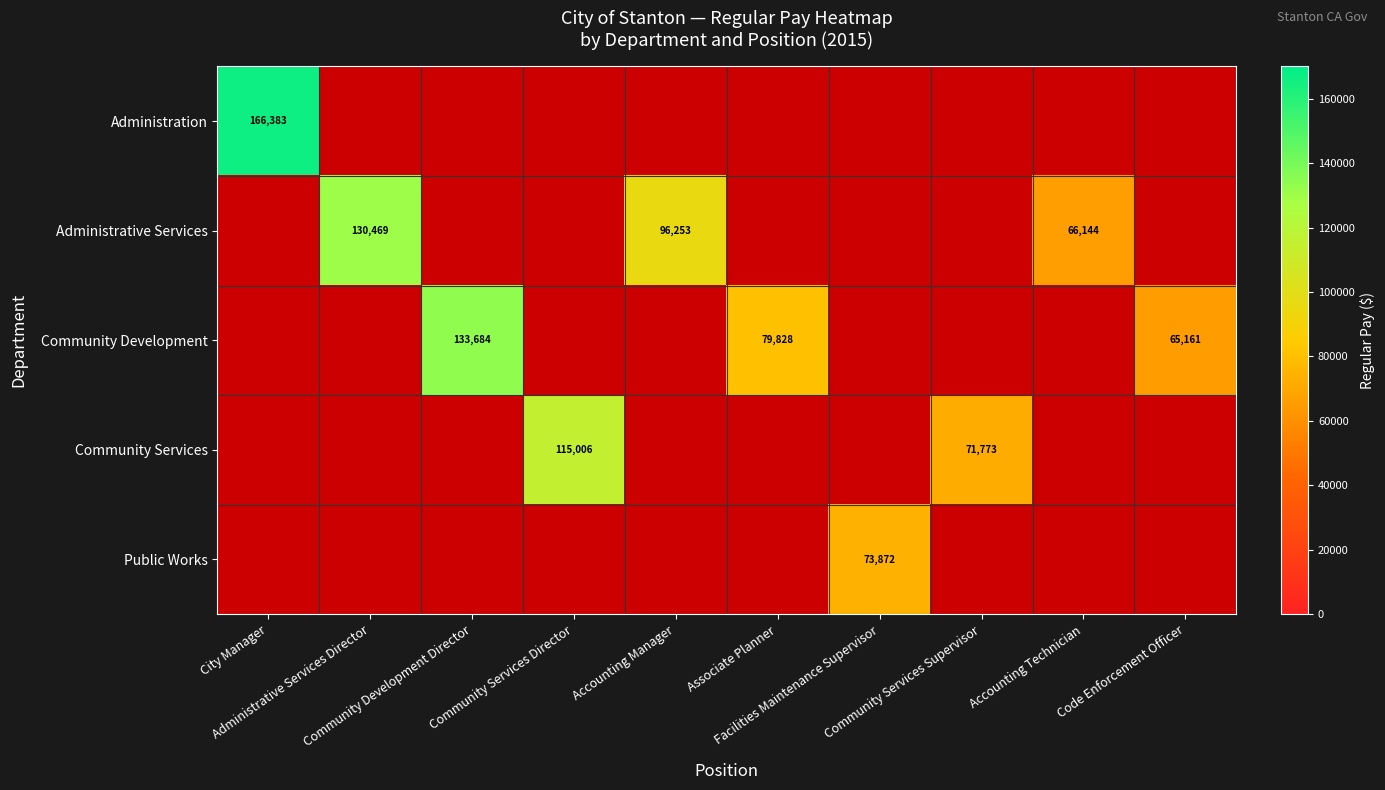

At Accounting Technician, list the series in order from smallest to largest.

Administration, Administrative Services, Community Development, Community Services, Public Works